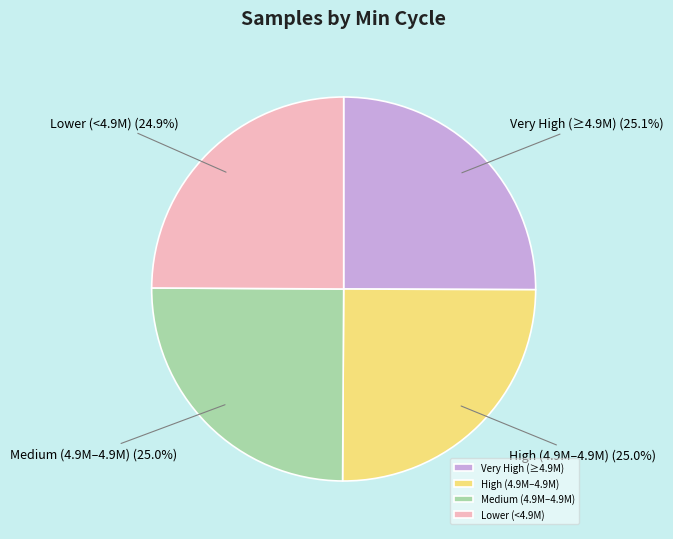

Approximately how many times larger is the value at Lower (<4.9M) compared to High (4.9M–4.9M)?

1.0